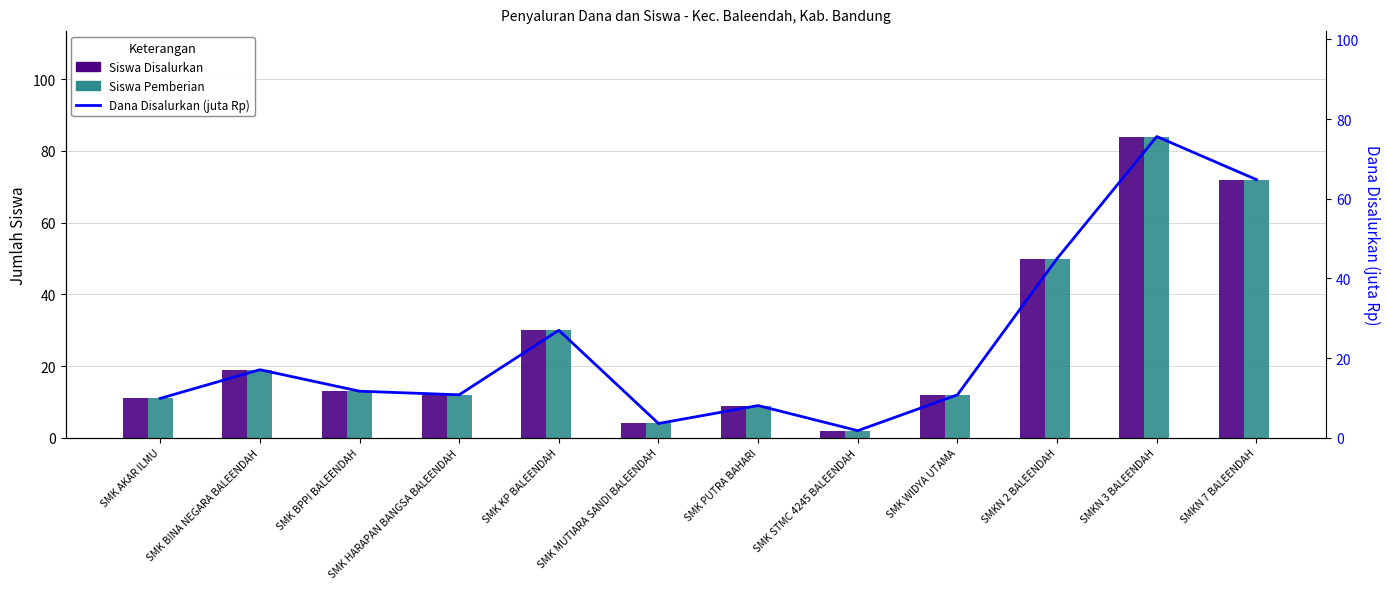

Which label corresponds to the smallest value in the chart?

SMK STMC 4245 BALEENDAH